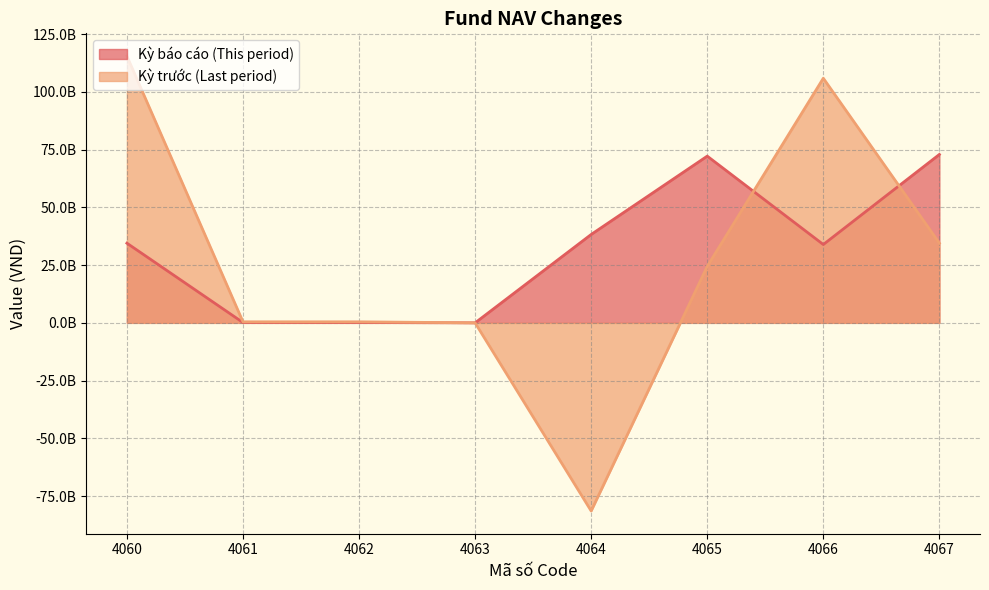

What value does the Kỳ báo cáo
This period series have at 4061, to the nearest 10?

146865520